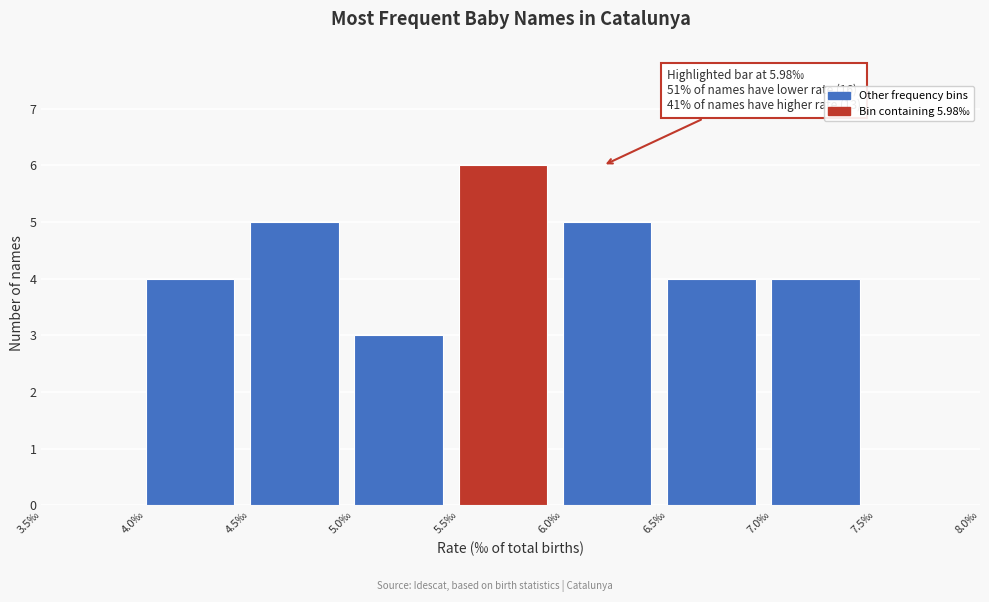

Over which range of the x-axis is the bar tallest?

5.5 to 6.0